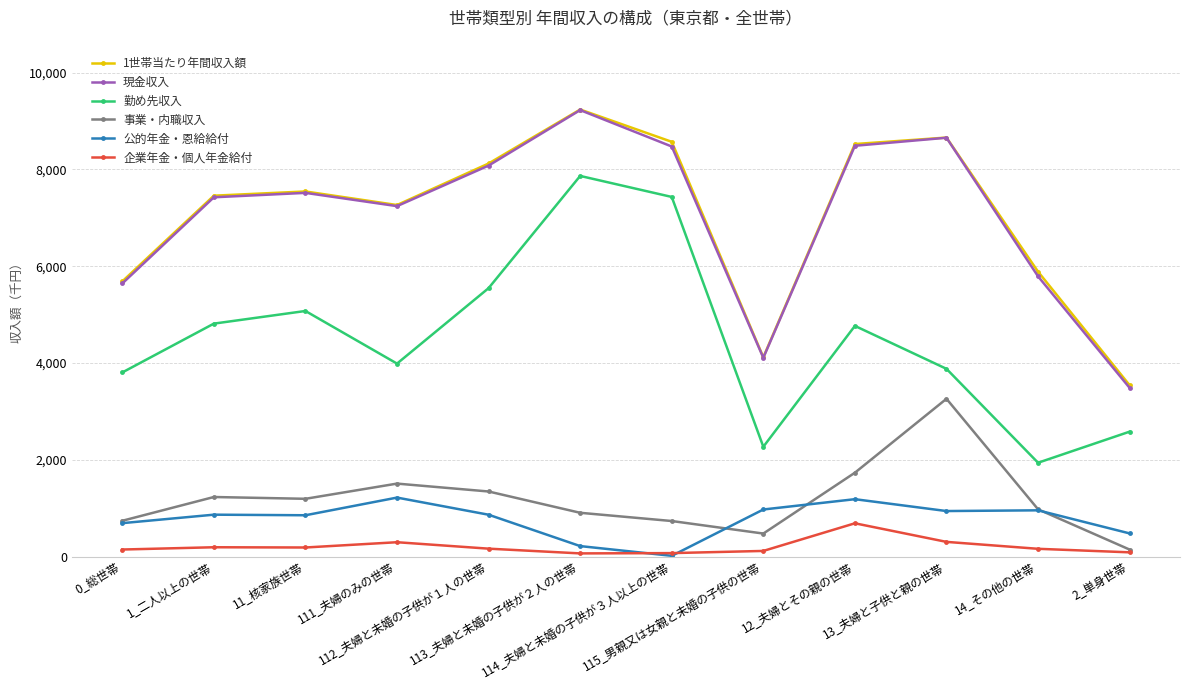

What is the difference between the maximum and minimum values in the 企業年金・個人年金給付 series?

622